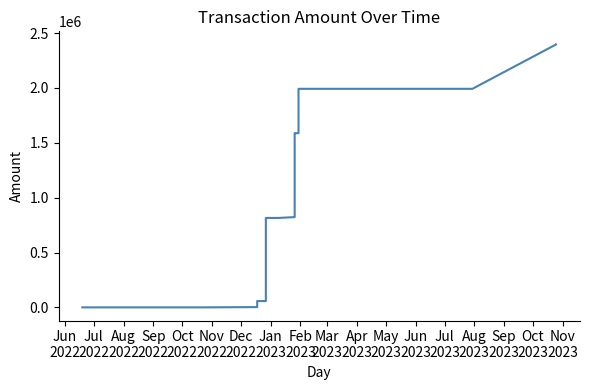

What is the value of the 6th point from the left?

54875.0